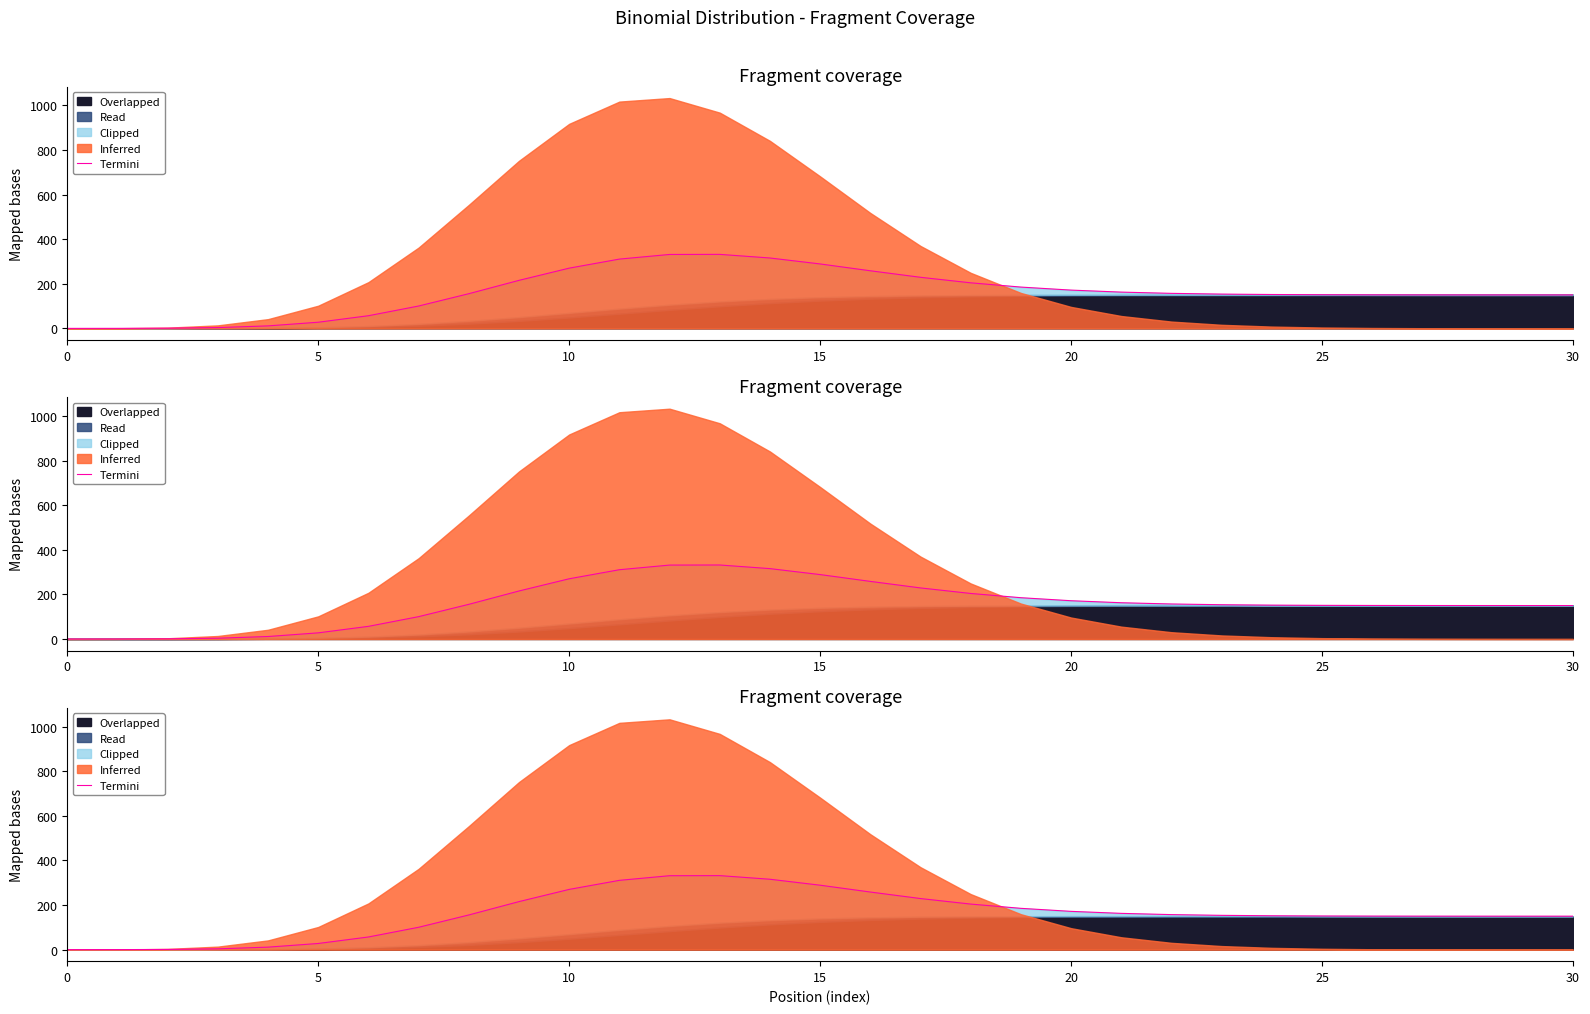

How many values are below 153?

15